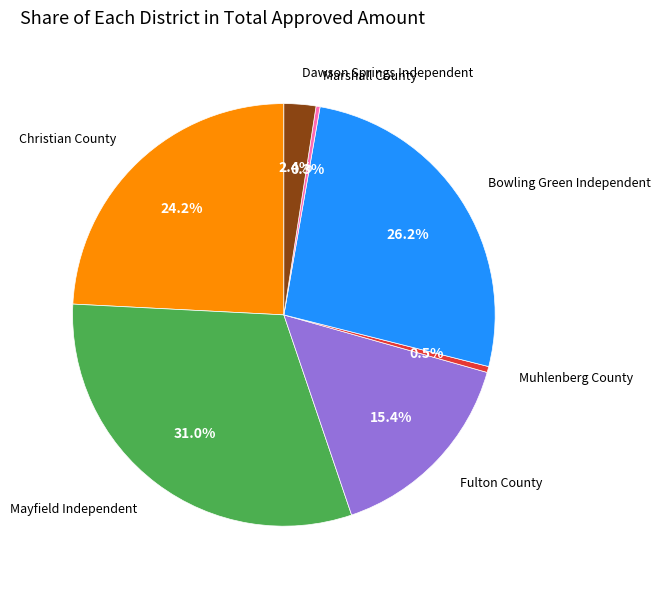

Is there any slice that represents more than half of the pie?

No